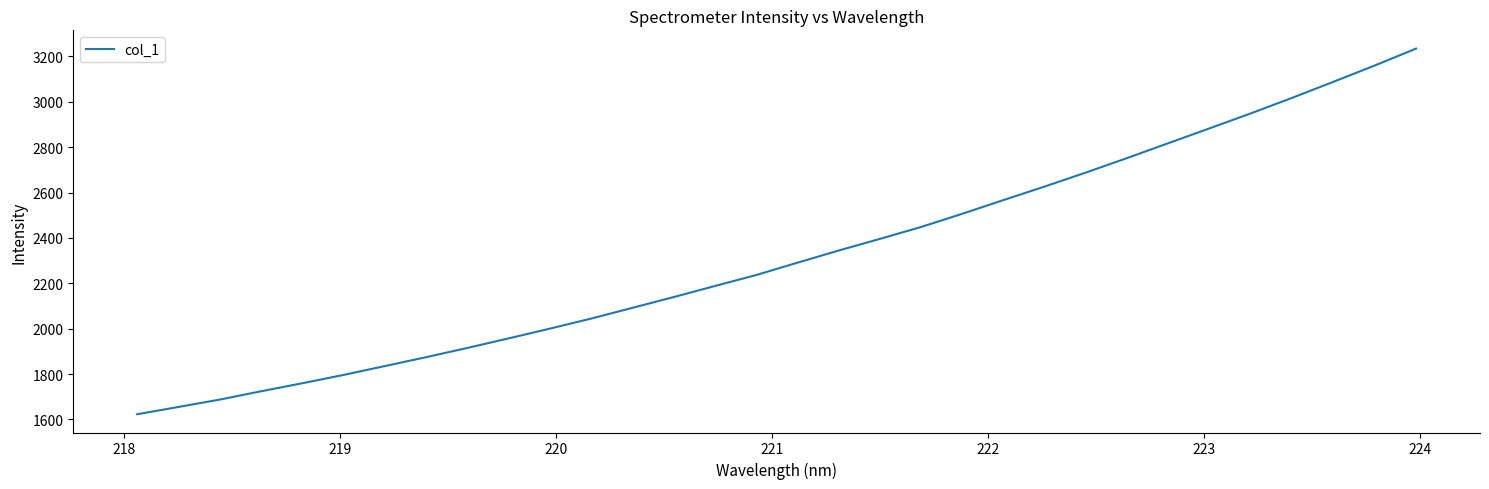

What is the difference between the maximum and minimum values?

1612.1